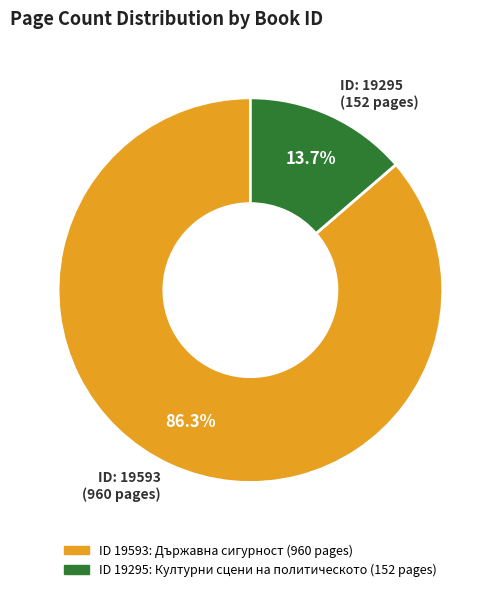

What is the smallest slice in the pie chart?

ID: 19295 (152 pages)